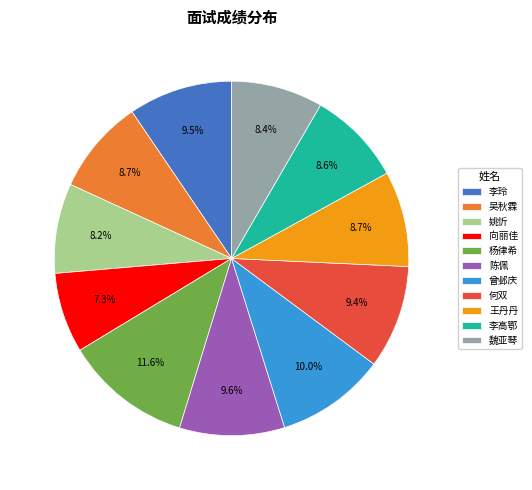

Does 吴秋霖 account for over 50% of the chart?

No